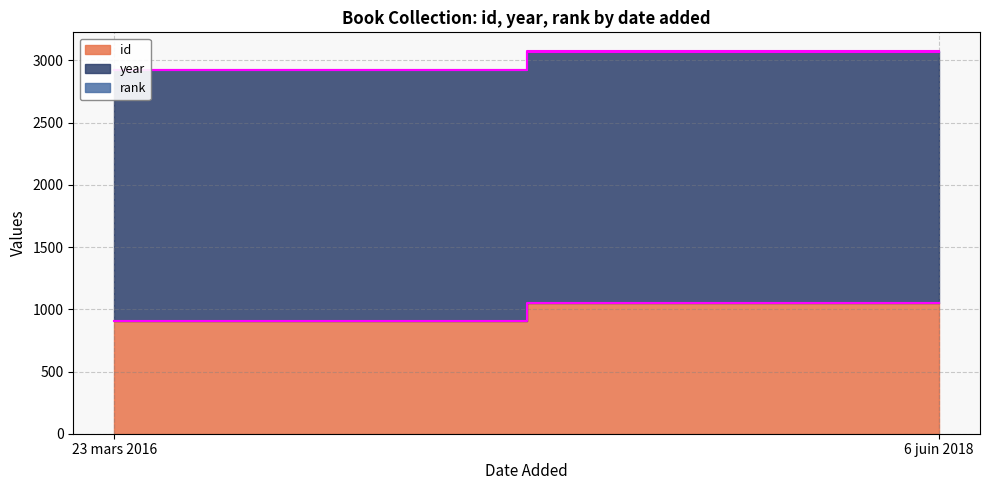

Which category has the highest value across all series?

6 juin 2018